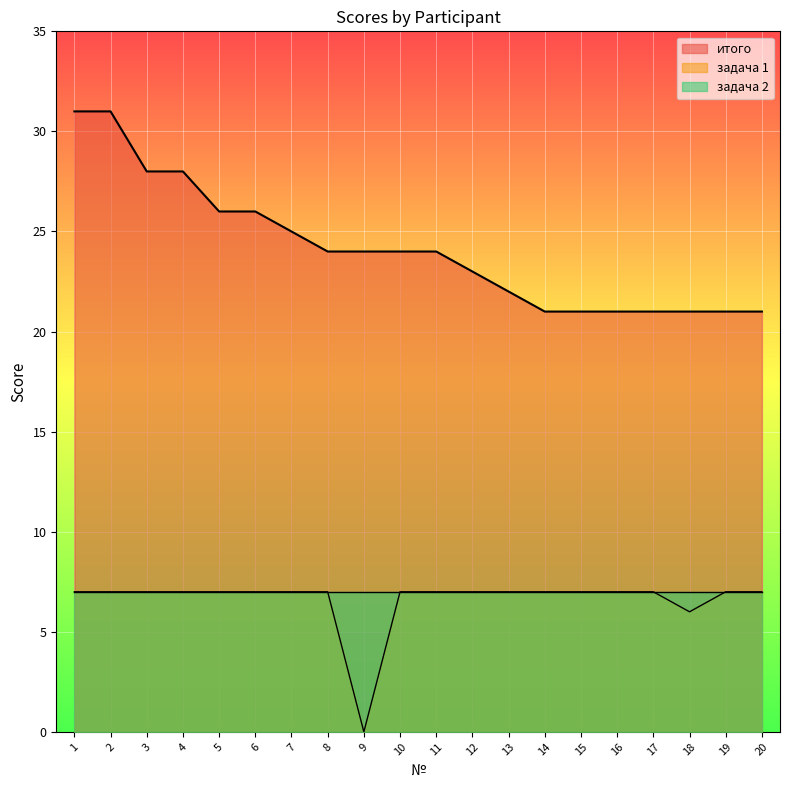

What is the difference between the maximum and minimum values in the задача 1 series?

7